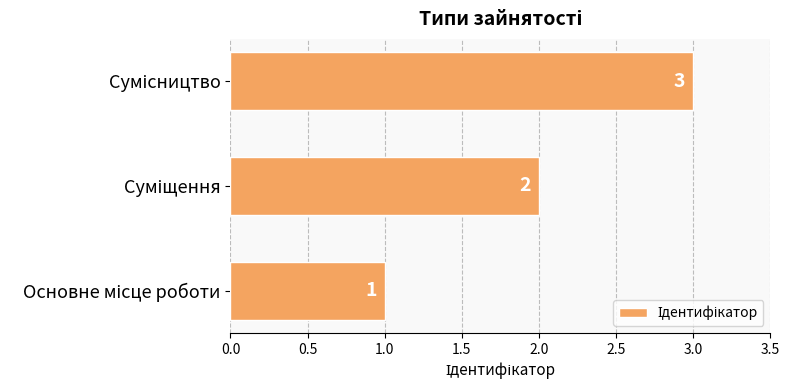

What is the sum of all values?

6